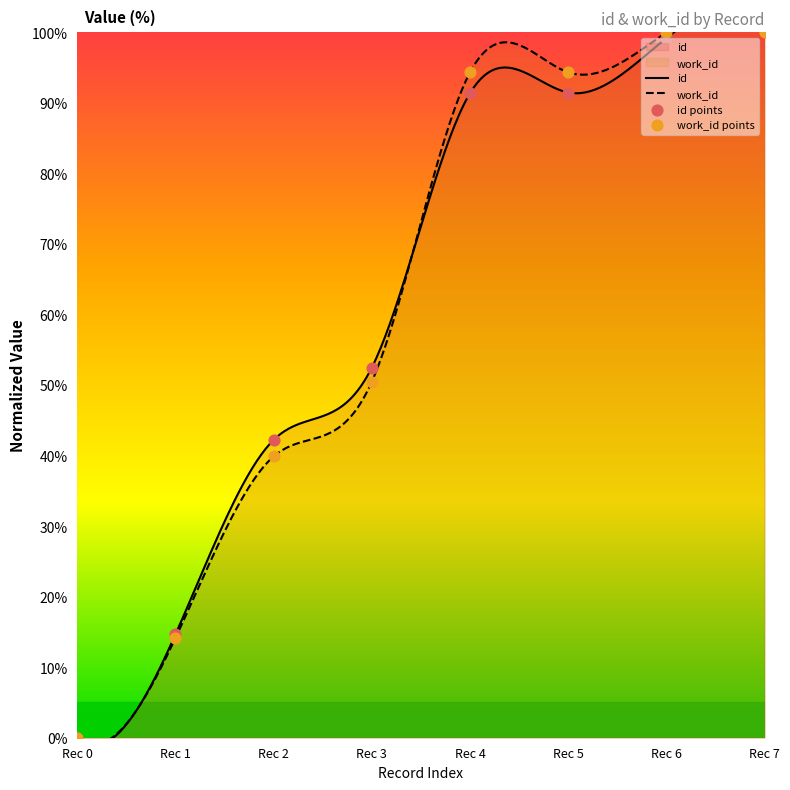

Which series has the largest Y range (max minus min)?

id